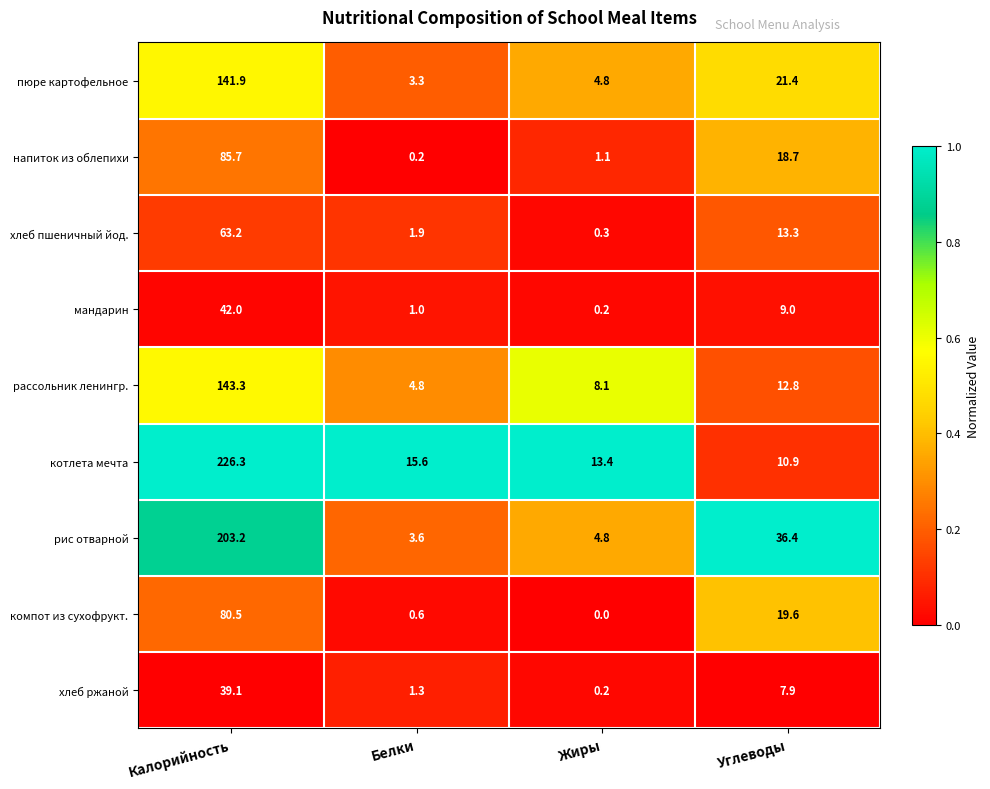

What is the greatest value displayed?

226.3